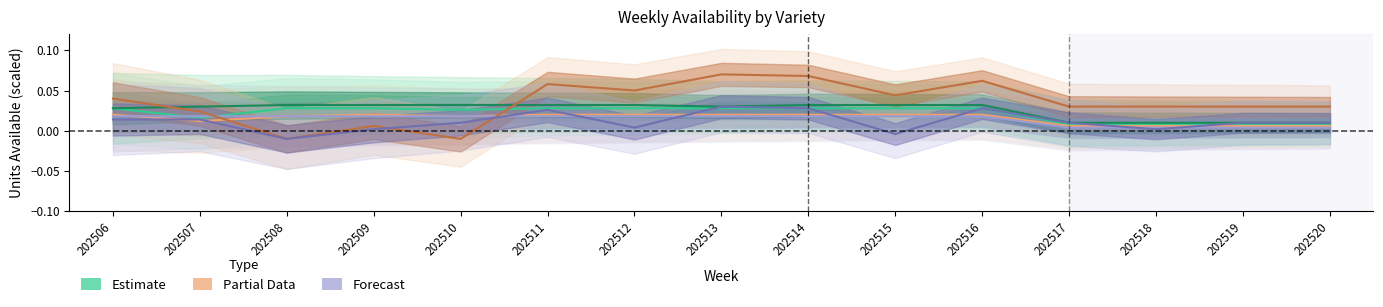

Reading left to right, transcribe all the data shown in this chart.

Lofos Compact Rose: 202506=0.0	202507=0.0	202508=0.0	202509=0.0	202510=0.0	202511=0.0	202512=0.0	202513=0.0	202514=0.0	202515=0.0	202516=0.0	202517=0.0	202518=0.0	202519=0.0	202520=0.0
Lofos Compact White: 202506=0.0	202507=0.0	202508=0.0	202509=0.0	202510=0.0	202511=0.0	202512=0.0	202513=0.0	202514=0.0	202515=0.0	202516=0.0	202517=0.0	202518=0.0	202519=0.0	202520=0.0
Lofos White: 202506=0.0	202507=0.0	202508=0.0	202509=0.0	202510=0.0	202511=0.0	202512=0.0	202513=0.0	202514=0.0	202515=0.0	202516=0.0	202517=0.0	202518=0.0	202519=0.0	202520=0.0
Lofos Wine Red: 202506=0.0	202507=0.0	202508=0.0	202509=0.0	202510=0.0	202511=0.0	202512=0.0	202513=0.0	202514=0.0	202515=0.0	202516=0.0	202517=0.0	202518=0.0	202519=0.0	202520=0.0
Surdiva Blue Violet: 202506=0.0	202507=0.0	202508=-0.0	202509=0.0	202510=-0.0	202511=0.1	202512=0.0	202513=0.1	202514=0.1	202515=0.0	202516=0.1	202517=0.0	202518=0.0	202519=0.0	202520=0.0
Surdiva White Improved: 202506=0.0	202507=0.0	202508=-0.0	202509=0.0	202510=0.0	202511=0.0	202512=0.0	202513=0.0	202514=0.0	202515=-0.0	202516=0.0	202517=0.0	202518=0.0	202519=0.0	202520=0.0